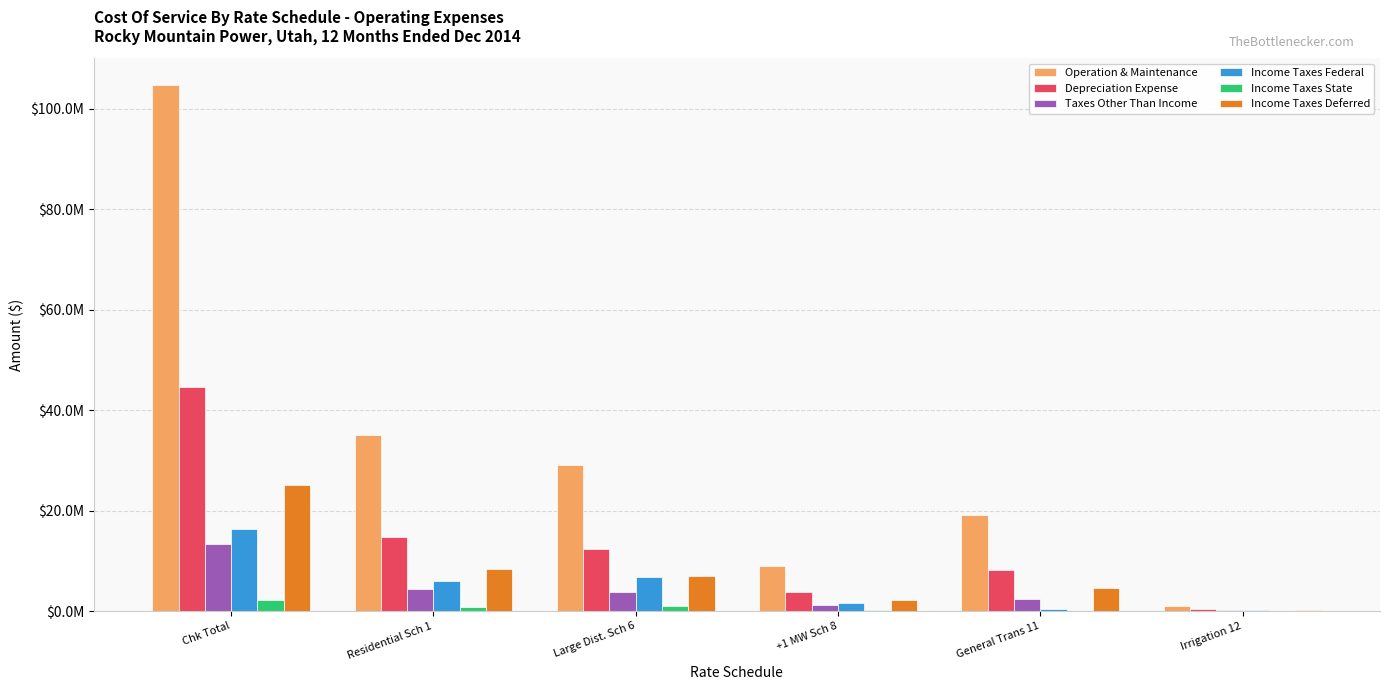

Rank the series by their maximum value, from highest to lowest.

Operation & Maintenance, Depreciation Expense, Income Taxes Deferred, Income Taxes Federal, Taxes Other Than Income, Income Taxes State